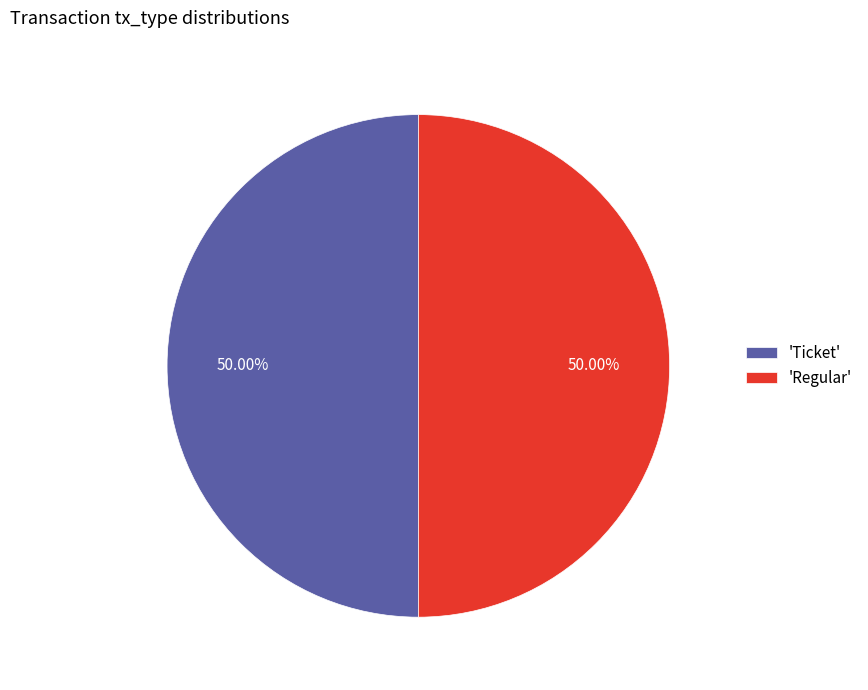

Do 'Regular' and 'Ticket' together represent more than half of the pie?

Yes